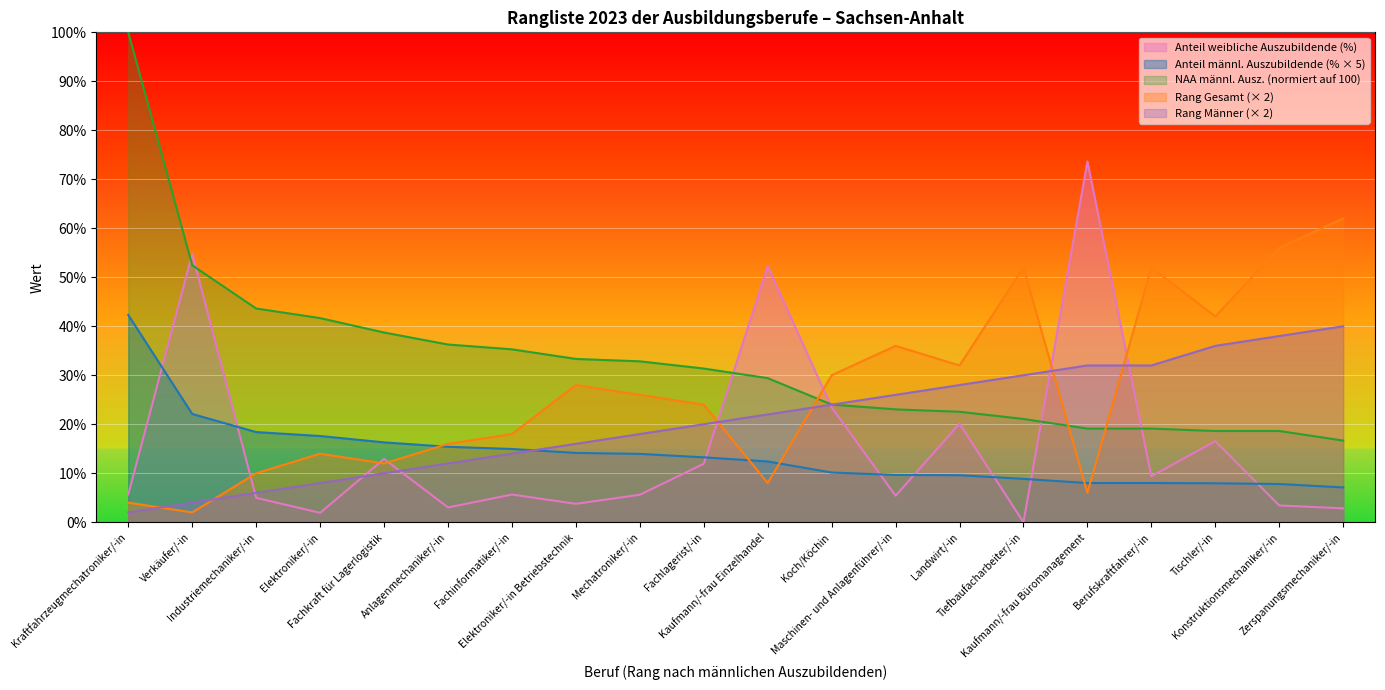

Rank the categories by Sachsen-Anhalt Männer NAA value from lowest to highest.

Zerspanungsmechaniker/-in, Tischler/-in, Konstruktionsmechaniker/-in, Kaufmann/-frau Büromanagement, Berufskraftfahrer/-in, Tiefbaufacharbeiter/-in, Landwirt/-in, Maschinen- und Anlagenführer/-in, Koch/Köchin, Kaufmann/-frau Einzelhandel, Fachlagerist/-in, Mechatroniker/-in, Elektroniker/-in Betriebstechnik, Fachinformatiker/-in, Anlagenmechaniker/-in, Fachkraft für Lagerlogistik, Elektroniker/-in, Industriemechaniker/-in, Verkäufer/-in, Kraftfahrzeugmechatroniker/-in